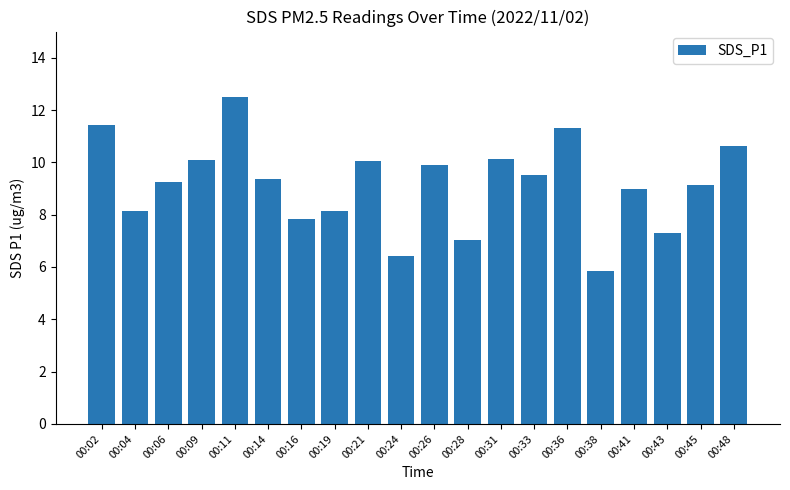

What is the change in value from 00:45 to 00:48?

+1.5